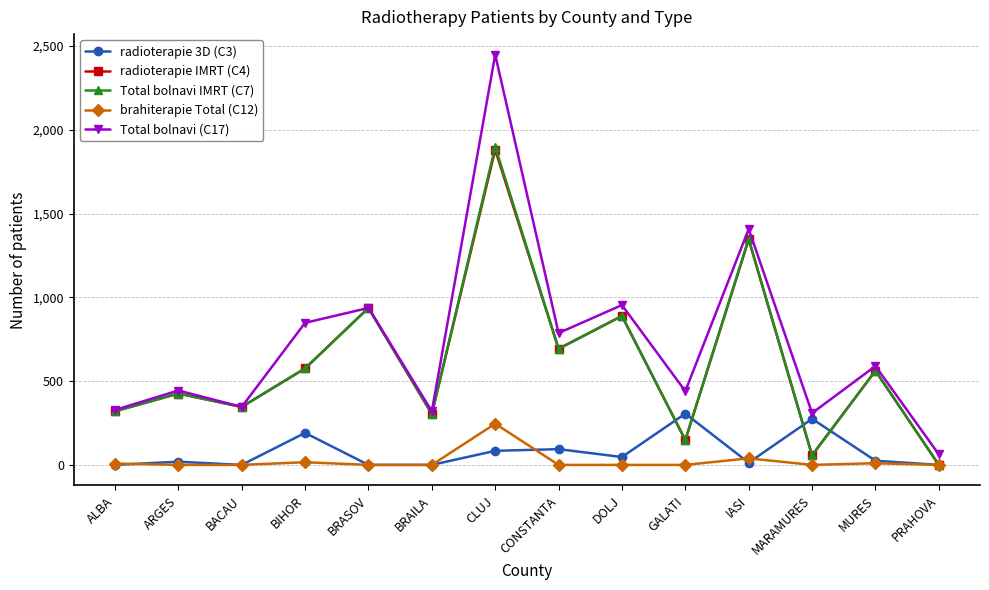

What is the label of the 12th point from the left?

MARAMURES